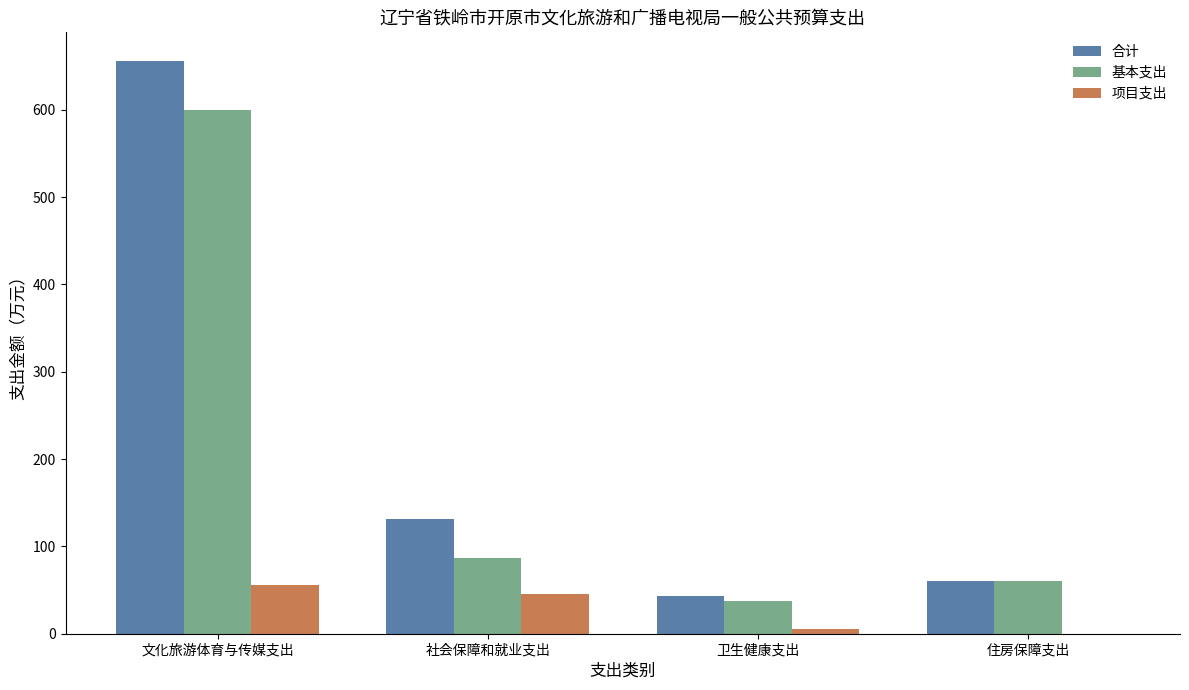

At which label does 合计 first exceed 131?

文化旅游体育与传媒支出